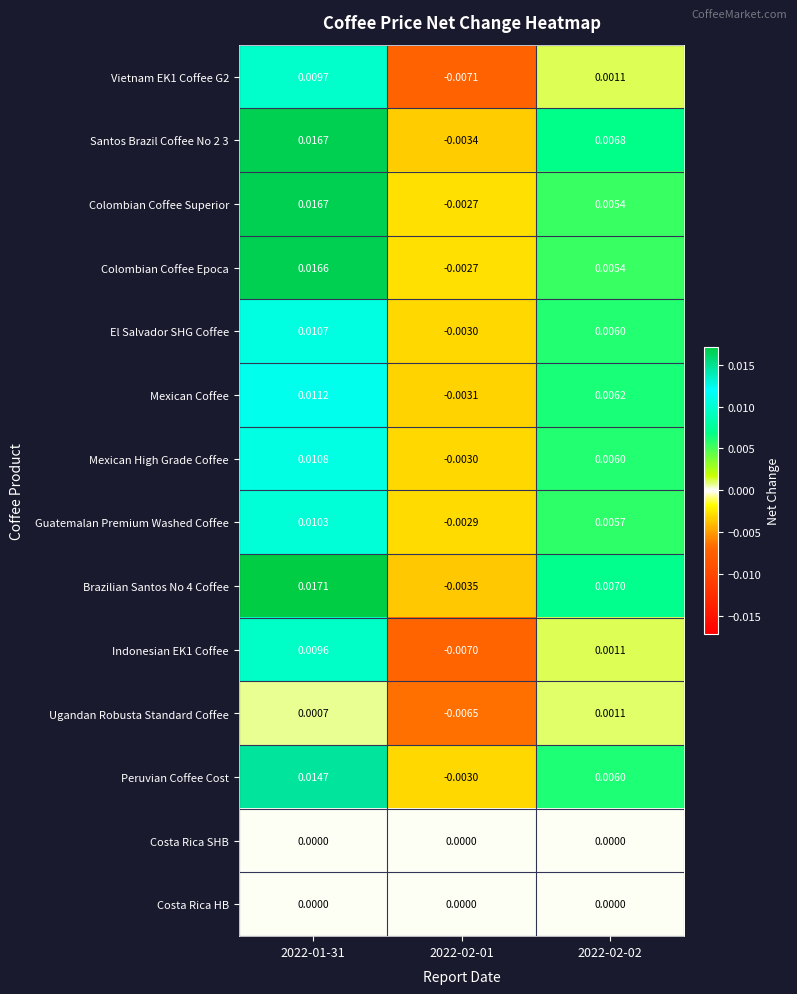

Count the number of data series in this chart.

14